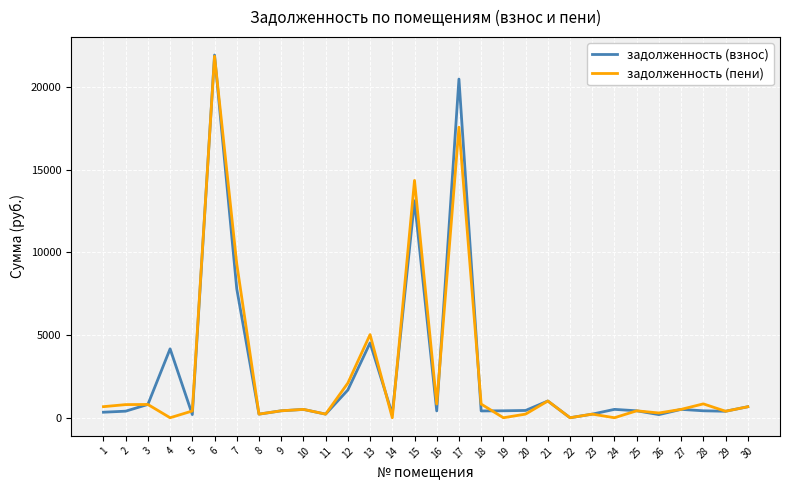

At which category is the sum across all series the highest?

6